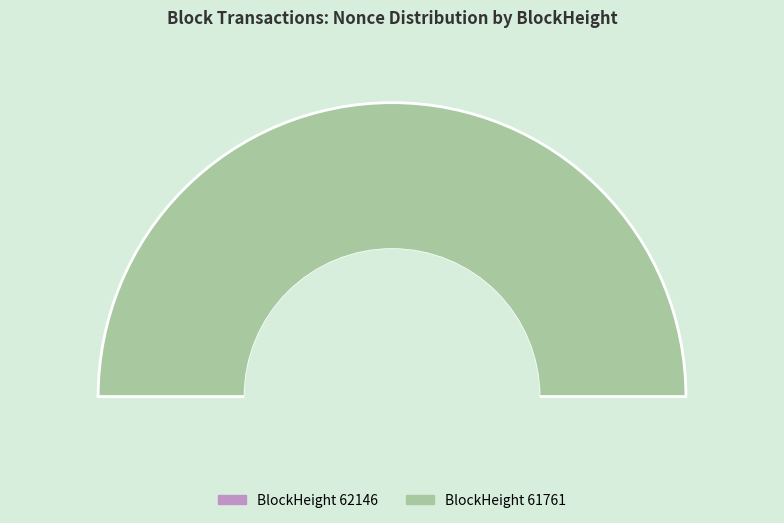

What portion of the pie excludes 62146?

100.0%